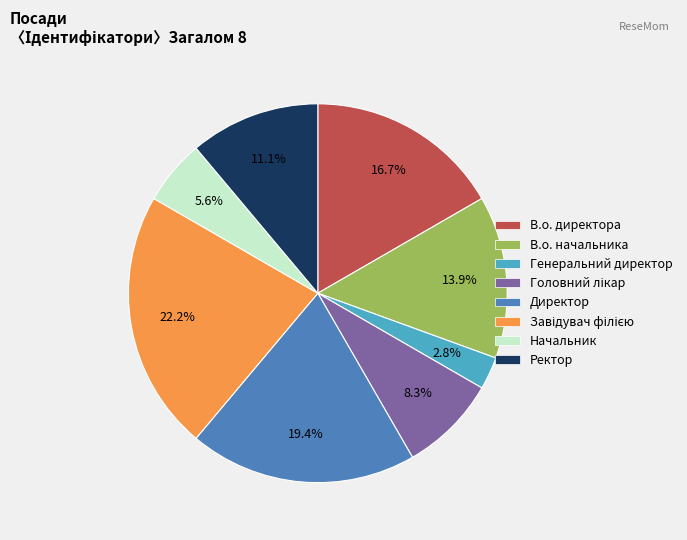

Which slice is the smallest?

Генеральний директор